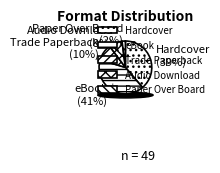

Is there any slice that represents more than half of the pie?

No